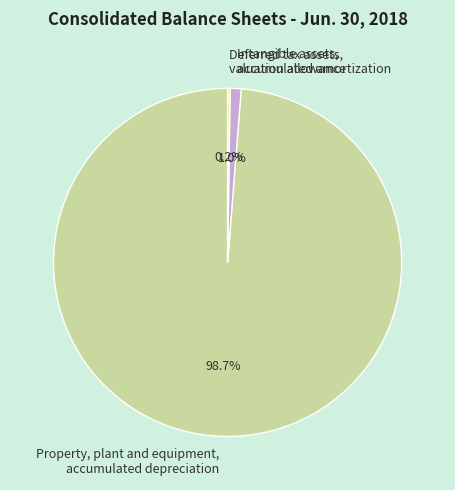

Which category has the biggest portion of the pie?

Property, plant and equipment, accumulated depreciation